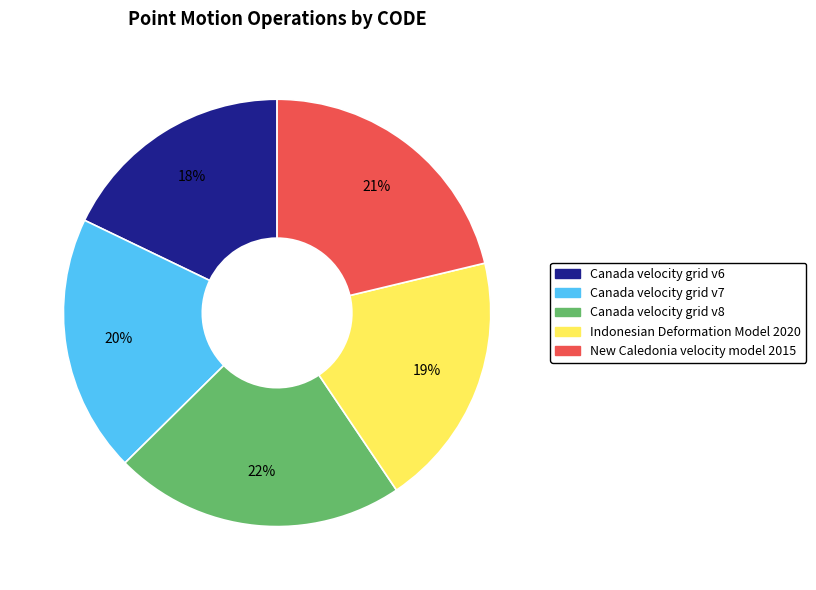

Approximately how many times larger is the value at Canada velocity grid v8 compared to Canada velocity grid v6?

1.2